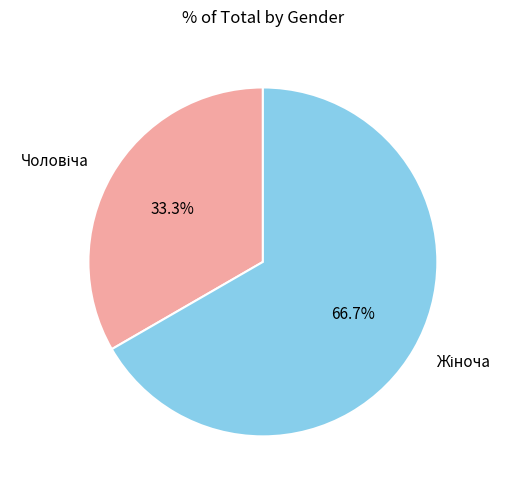

What is the smallest slice in the pie chart?

Чоловіча